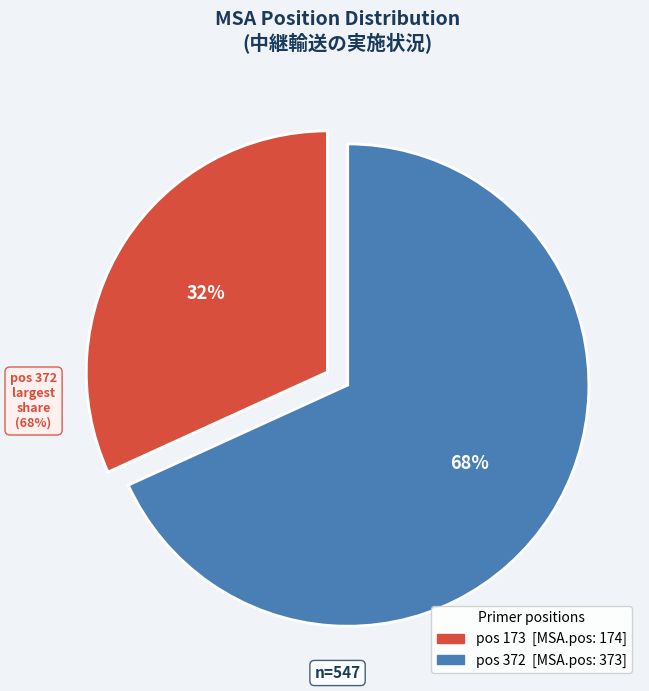

To the nearest percent, what is the average slice percentage?

50%